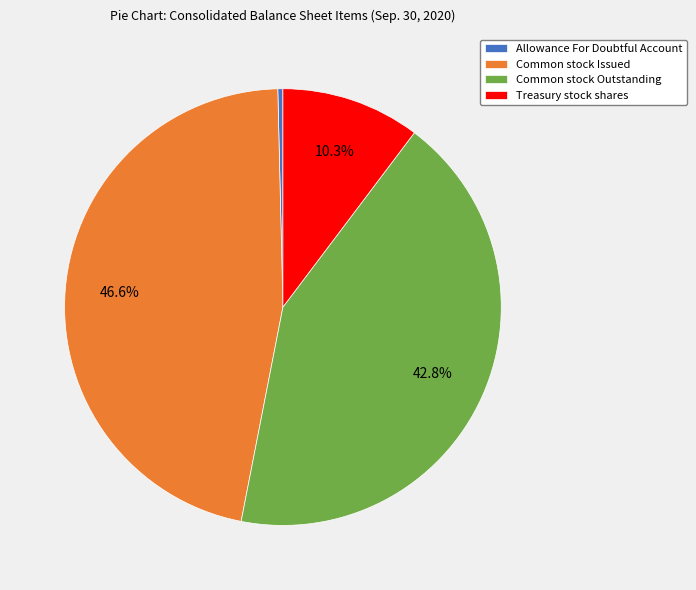

To the nearest percent, what percentage of the pie is Common stock Outstanding?

43%